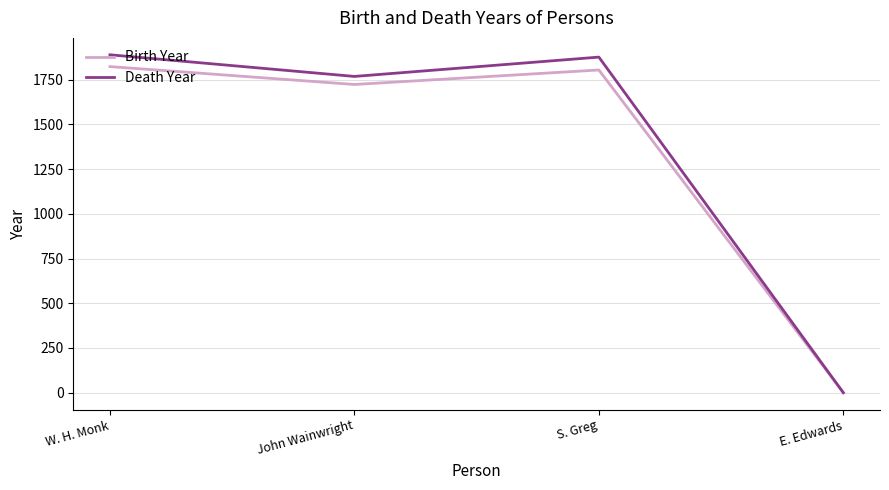

The value of Death Year at S. Greg is 1876. True or false?

True